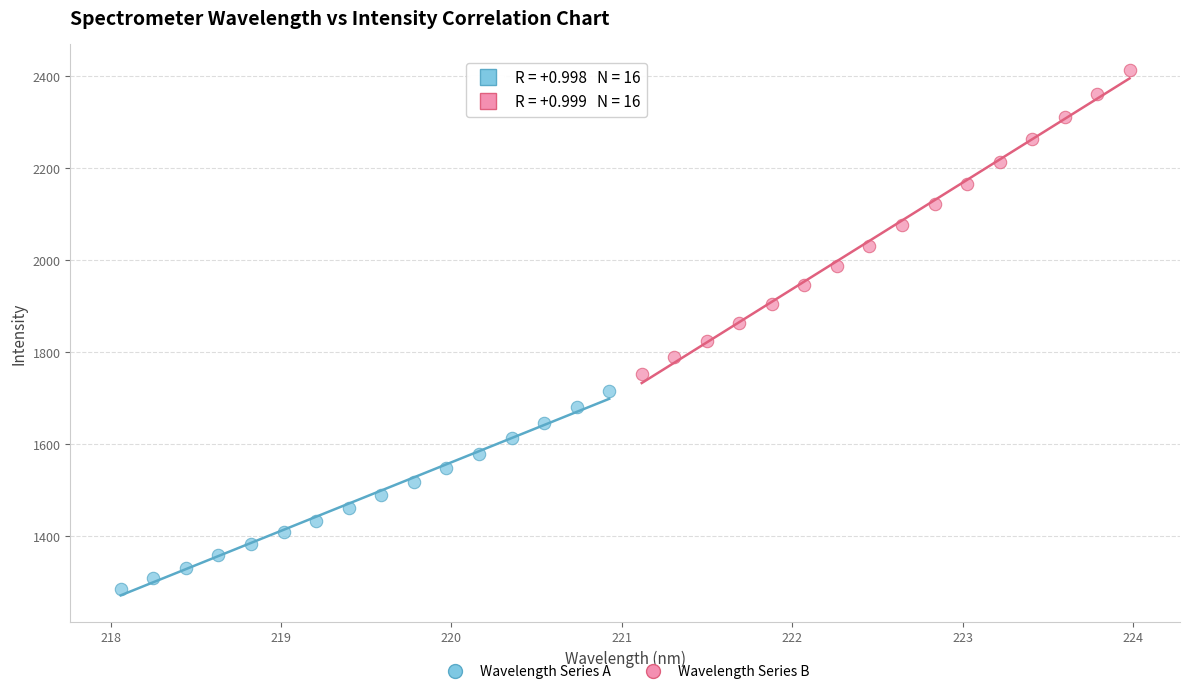

Which series contains the lowest Y value?

Wavelength Series A